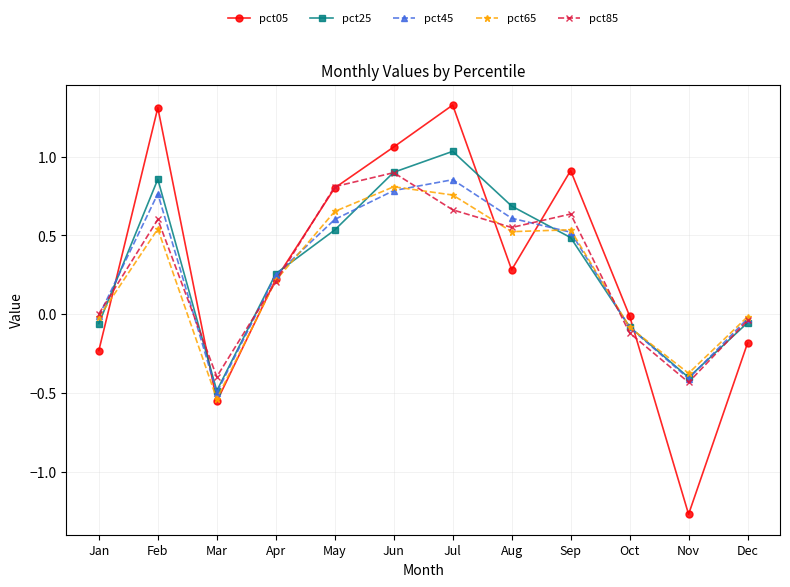

Which label corresponds to the smallest value in the chart?

Nov